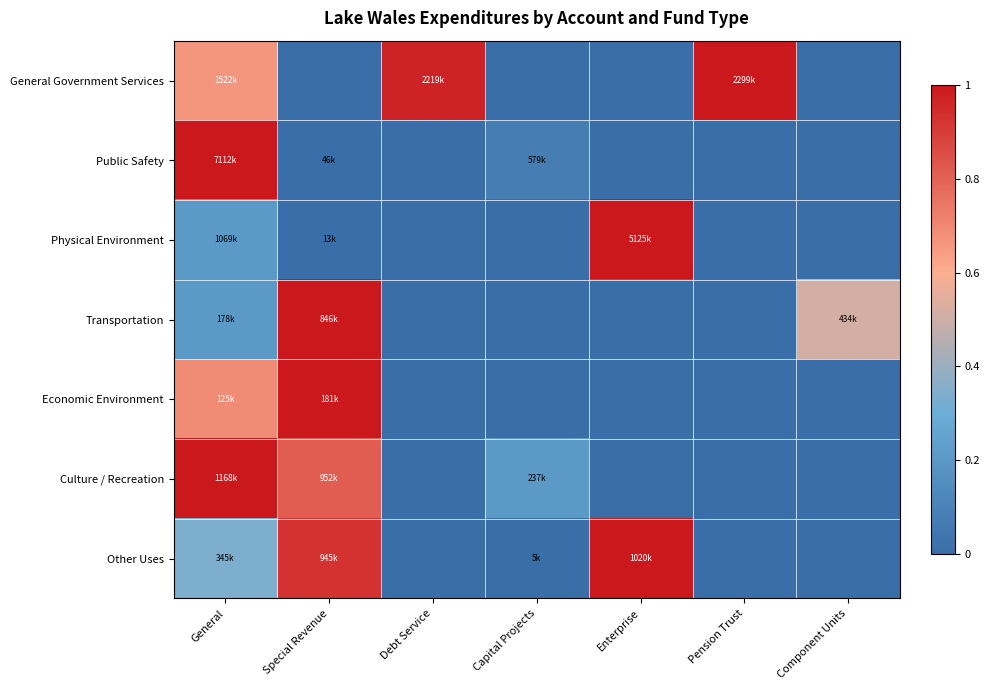

Reading right to left, transcribe all the data shown in this chart.

General Government Services: Component Units=0.0	Pension Trust=1.0	Enterprise=0.0	Capital Projects=0.0	Debt Service=1.0	Special Revenue=0.0	General=0.7
Public Safety: Component Units=0.0	Pension Trust=0.0	Enterprise=0.0	Capital Projects=0.1	Debt Service=0.0	Special Revenue=0.0	General=1.0
Physical Environment: Component Units=0.0	Pension Trust=0.0	Enterprise=1.0	Capital Projects=0.0	Debt Service=0.0	Special Revenue=0.0	General=0.2
Transportation: Component Units=0.5	Pension Trust=0.0	Enterprise=0.0	Capital Projects=0.0	Debt Service=0.0	Special Revenue=1.0	General=0.2
Economic Environment: Component Units=0.0	Pension Trust=0.0	Enterprise=0.0	Capital Projects=0.0	Debt Service=0.0	Special Revenue=1.0	General=0.7
Culture / Recreation: Component Units=0.0	Pension Trust=0.0	Enterprise=0.0	Capital Projects=0.2	Debt Service=0.0	Special Revenue=0.8	General=1.0
Other Uses: Component Units=0.0	Pension Trust=0.0	Enterprise=1.0	Capital Projects=0.0	Debt Service=0.0	Special Revenue=0.9	General=0.3